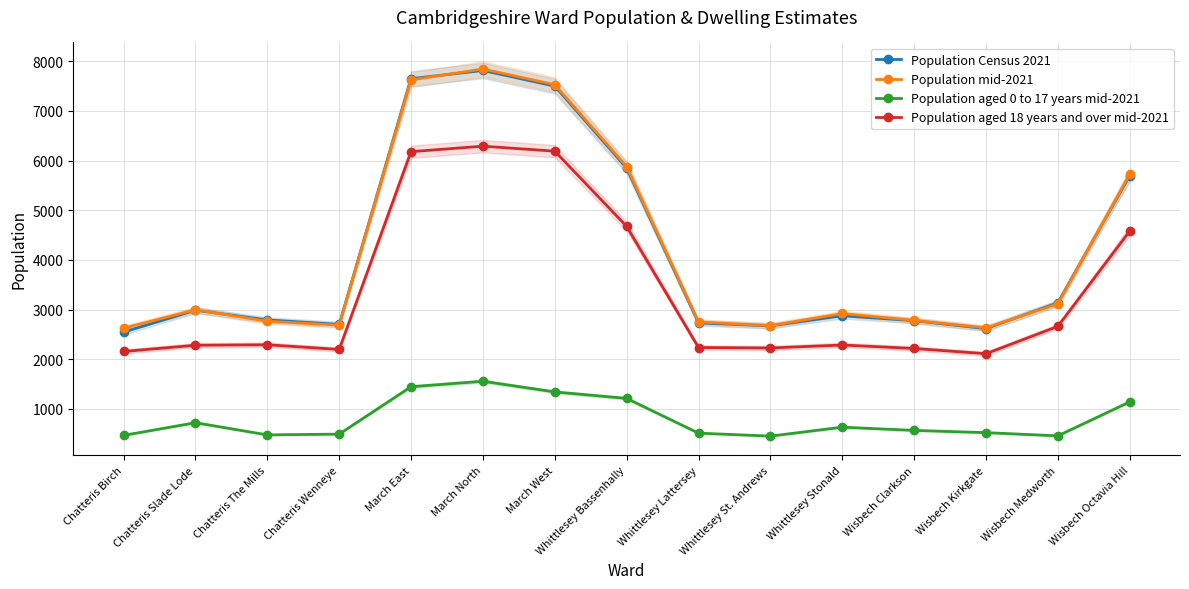

What is the maximum value shown in the chart?

7845